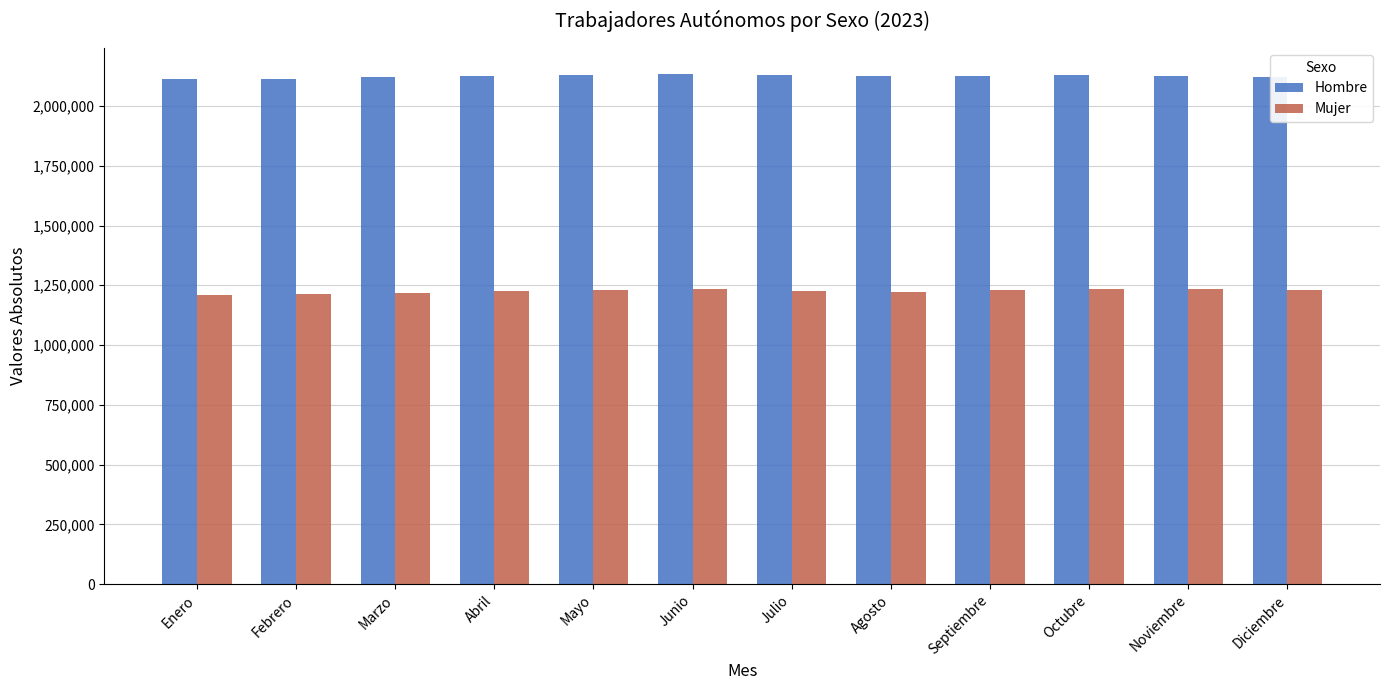

What are all the series names shown in the legend?

Hombre, Mujer